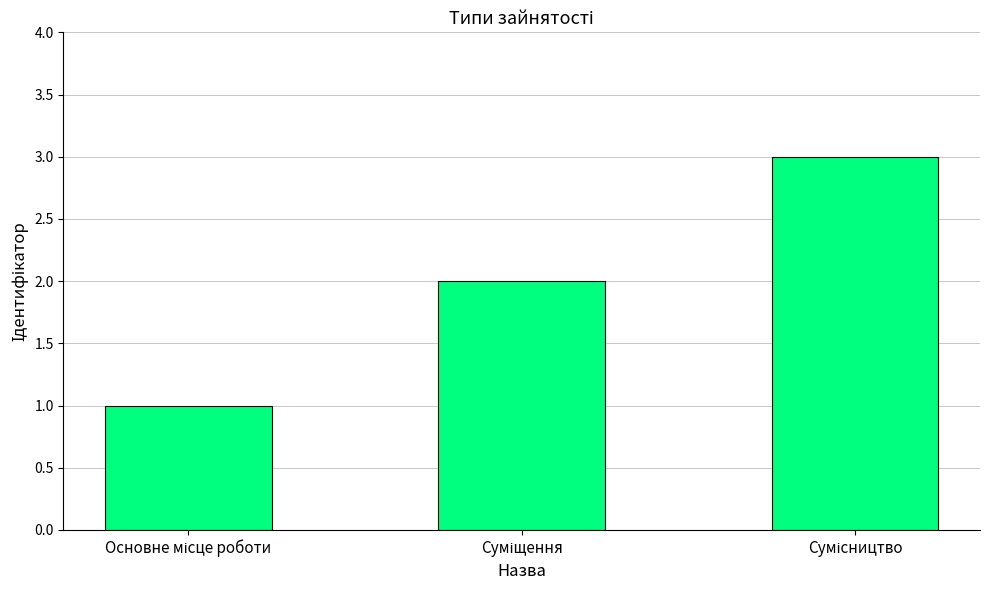

What is the difference between the maximum and minimum values?

2